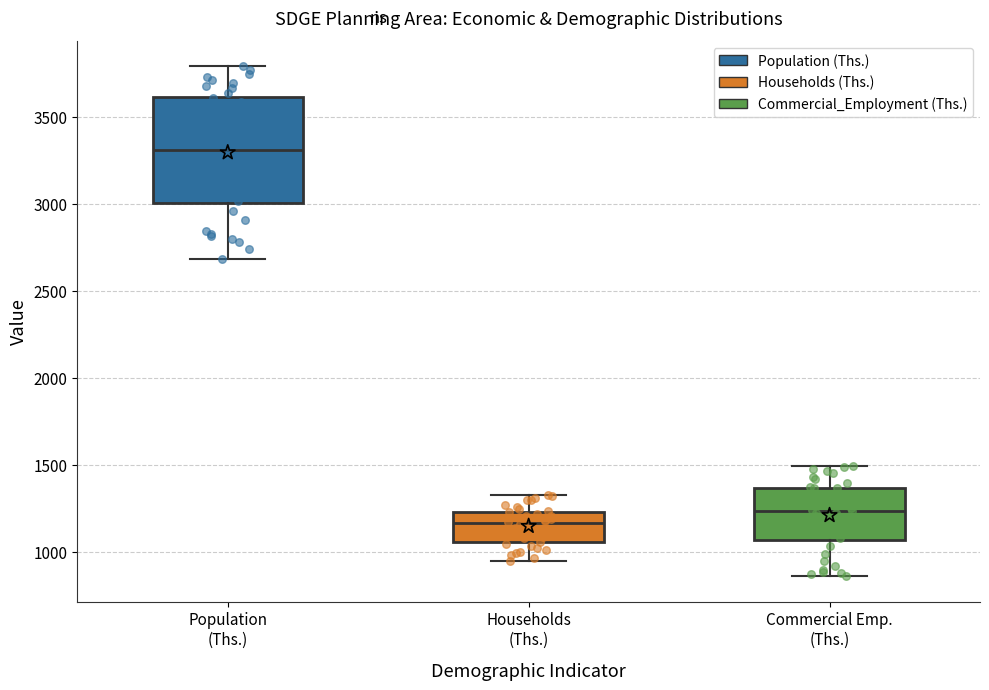

Which box is the tallest, from its lower edge to its upper edge?

Population (Ths.)